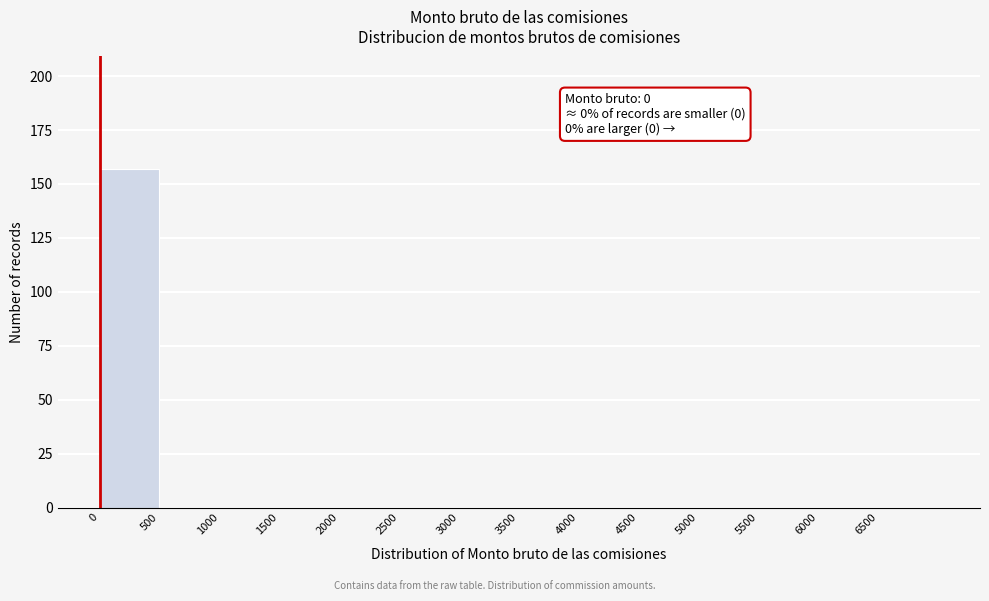

Over which range of the x-axis is the bar tallest?

0 to 500